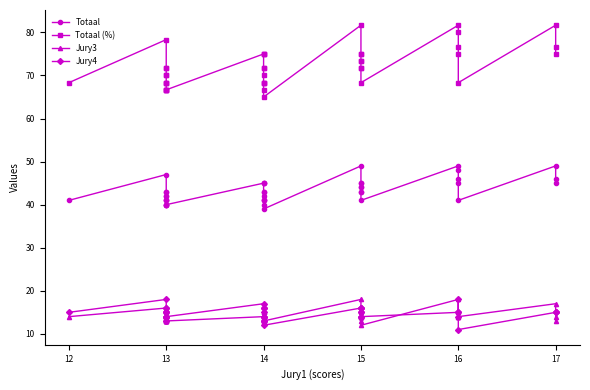

Reading right to left, what are all the values shown in this chart?

Totaal: 45.0	46.0	49.0	41.0	45.0	46.0	48.0	49.0	41.0	43.0	43.0	44.0	44.0	45.0	45.0	49.0	39.0	40.0	41.0	41.0	41.0	42.0	43.0	43.0	45.0	45.0	45.0	40.0	40.0	40.0	40.0	41.0	41.0	41.0	42.0	42.0	43.0	43.0	47.0	41.0
Totaal (%): 75.0	76.7	81.7	68.3	75.0	76.7	80.0	81.7	68.3	71.7	71.7	73.3	73.3	75.0	75.0	81.7	65.0	66.7	68.3	68.3	68.3	70.0	71.7	71.7	75.0	75.0	75.0	66.7	66.7	66.7	66.7	68.3	68.3	68.3	70.0	70.0	71.7	71.7	78.3	68.3
Jury3: 13.0	14.0	17.0	14.0	15.0	15.0	14.0	18.0	12.0	14.0	14.0	13.0	14.0	15.0	14.0	18.0	13.0	13.0	14.0	14.0	13.0	13.0	15.0	15.0	15.0	15.0	14.0	13.0	13.0	13.0	14.0	14.0	13.0	15.0	14.0	13.0	14.0	15.0	16.0	14.0
Jury4: 15.0	15.0	15.0	11.0	14.0	15.0	18.0	15.0	14.0	14.0	14.0	16.0	15.0	15.0	16.0	16.0	12.0	13.0	13.0	13.0	14.0	15.0	14.0	14.0	16.0	16.0	17.0	14.0	14.0	14.0	13.0	14.0	15.0	13.0	15.0	16.0	16.0	15.0	18.0	15.0